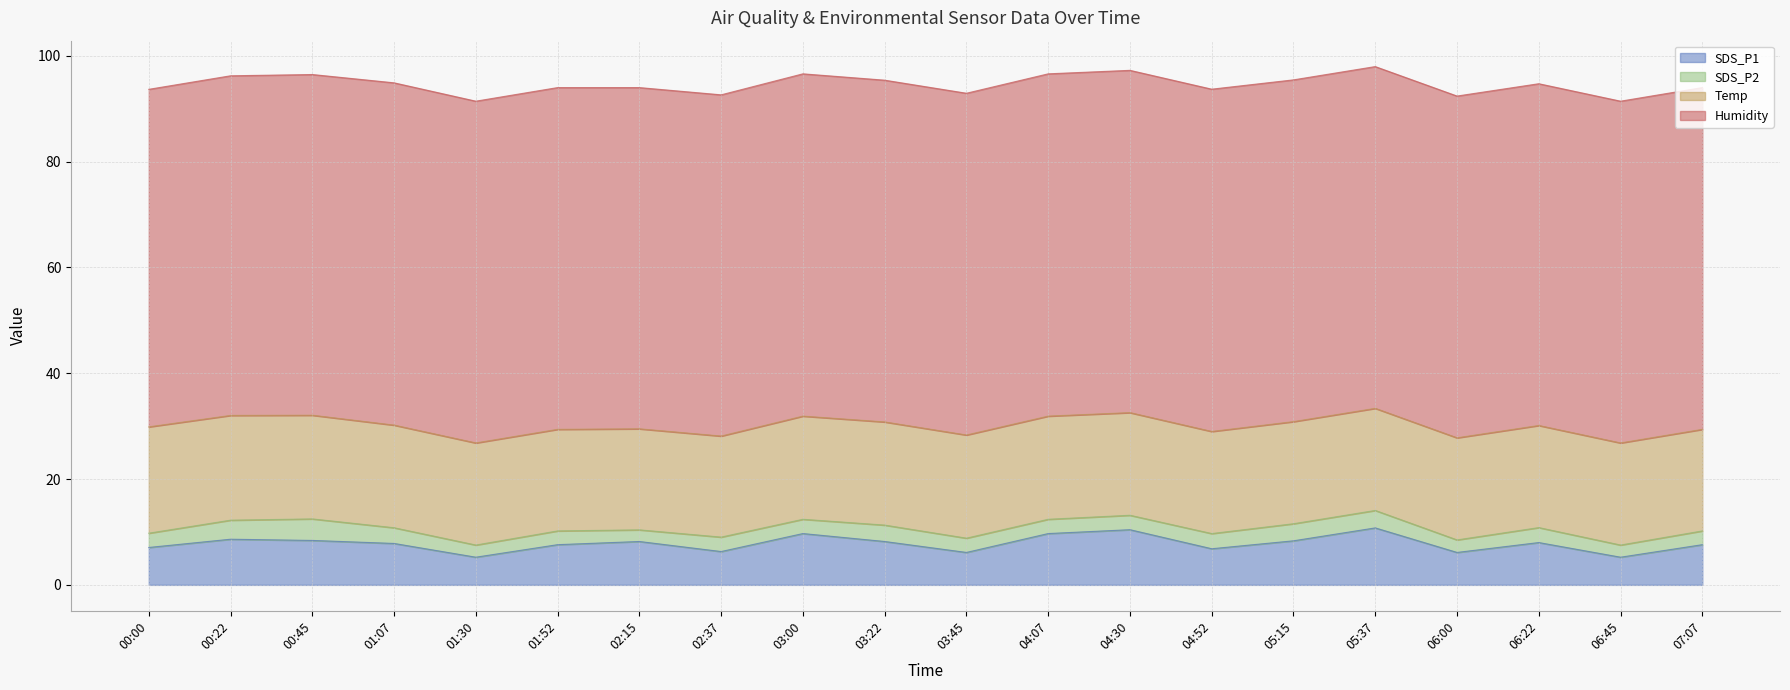

What is the average value of the SDS_P2 series?

2.8